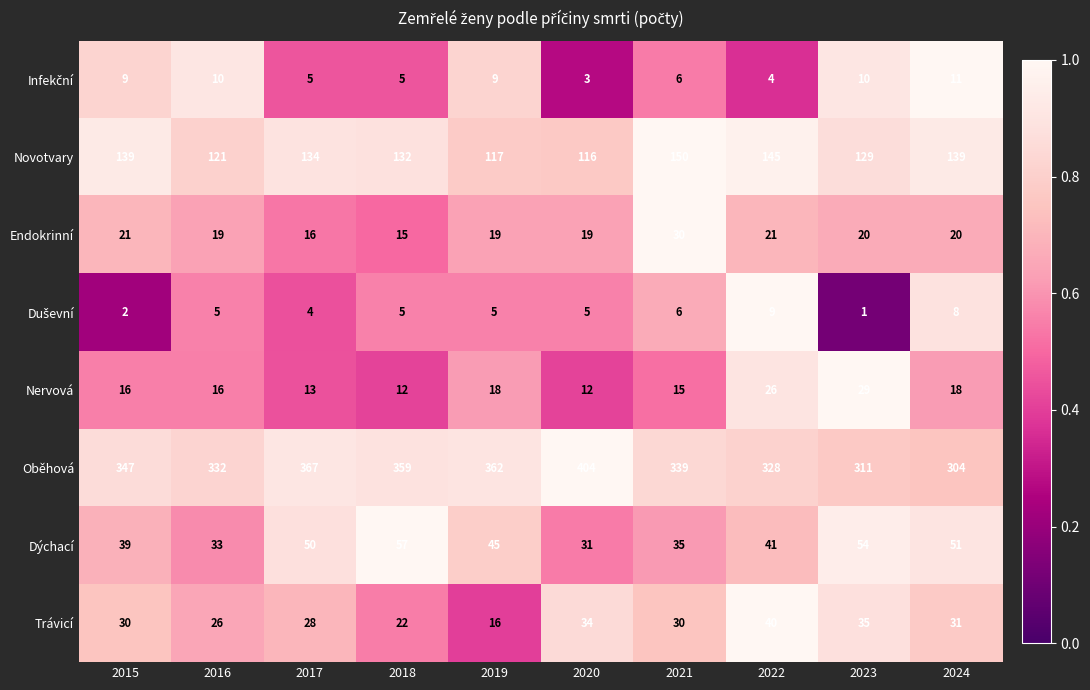

Which category has the lowest value across all series?

2023